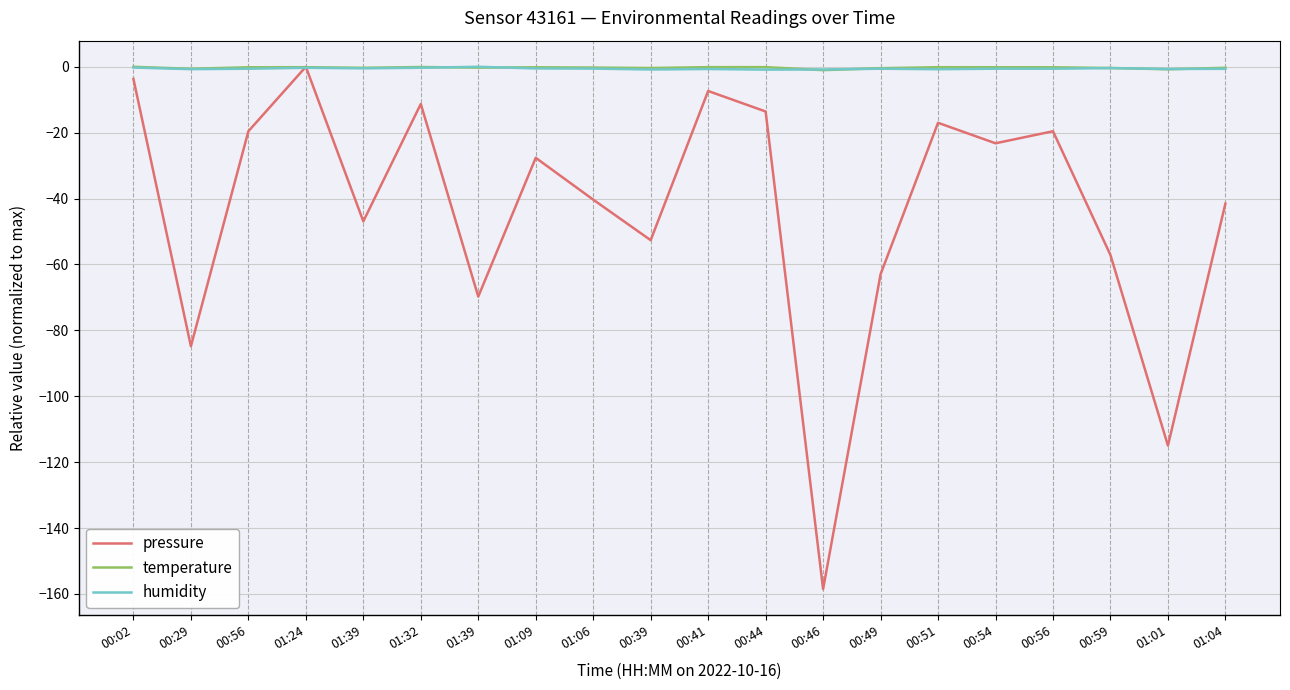

How many values in the temperature series are below 0?

19